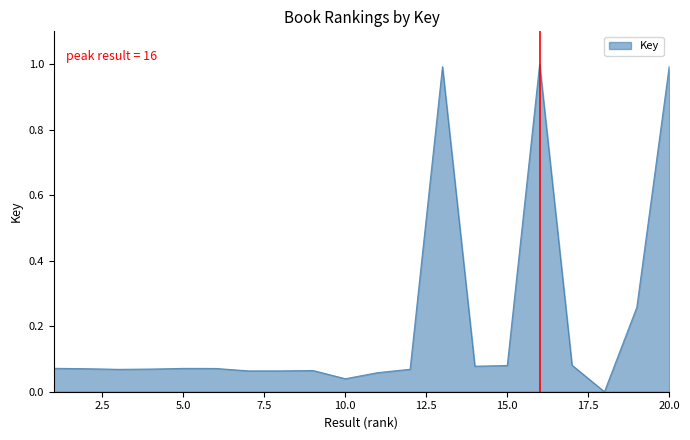

What is the average value?

0.2